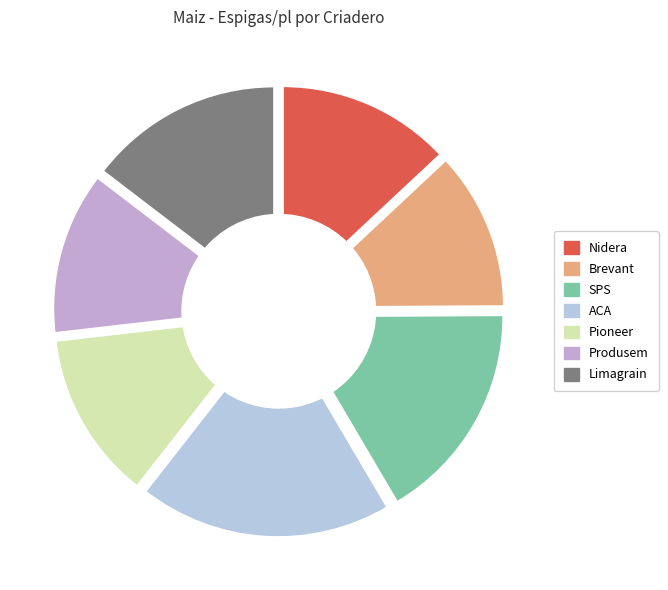

What is the ratio of the value at Limagrain to the value at Pioneer?

1.2